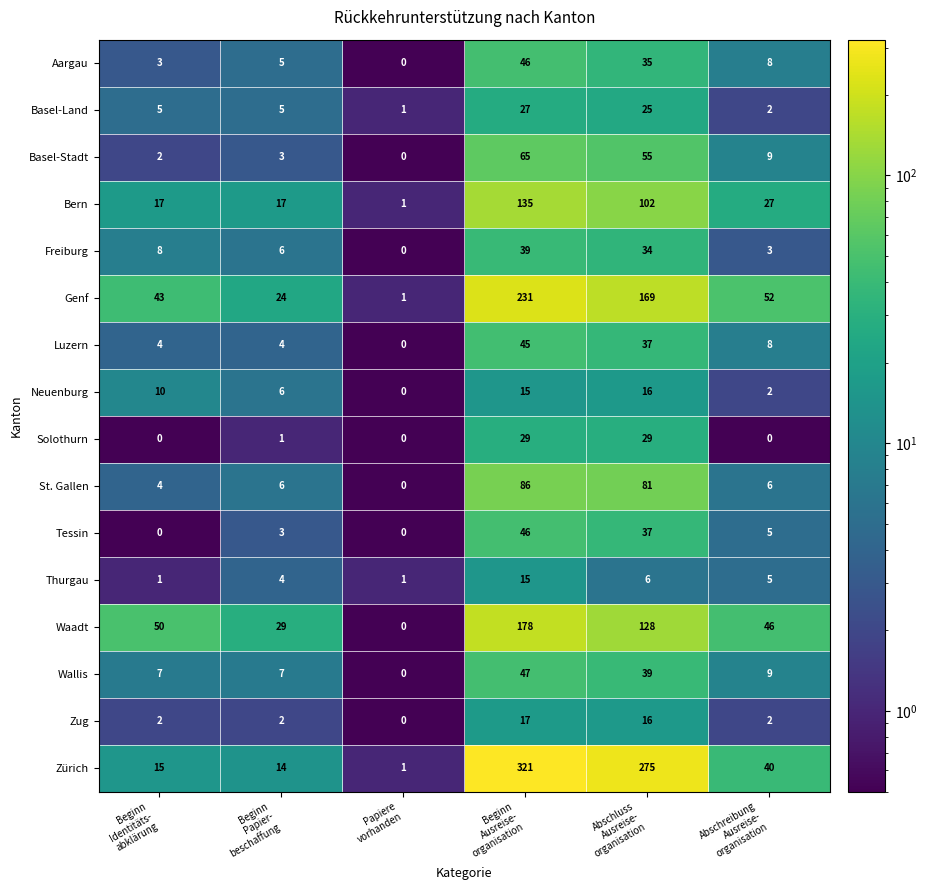

How many data points in Tessin are less than 5?

3